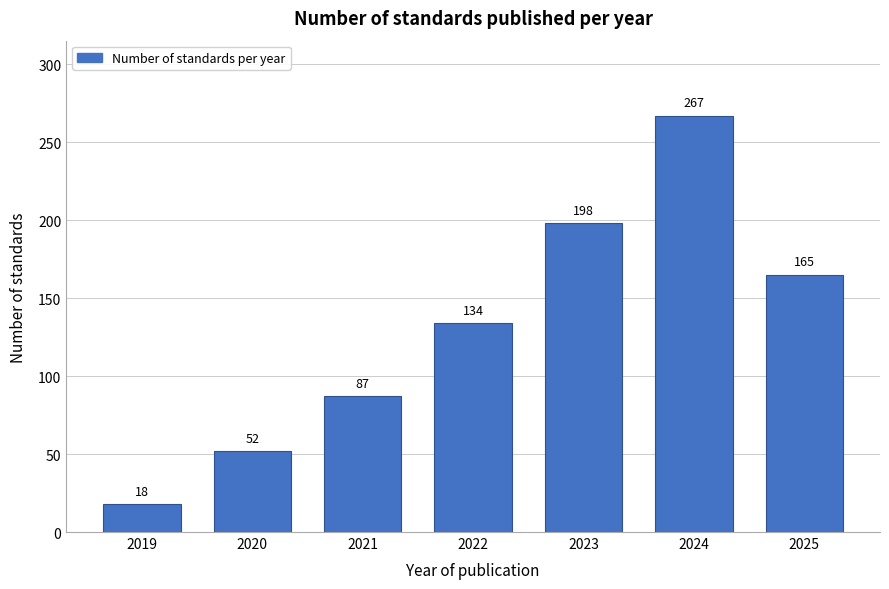

Reading left to right, what are all the values shown in this chart?

18	52	87	134	198	267	165